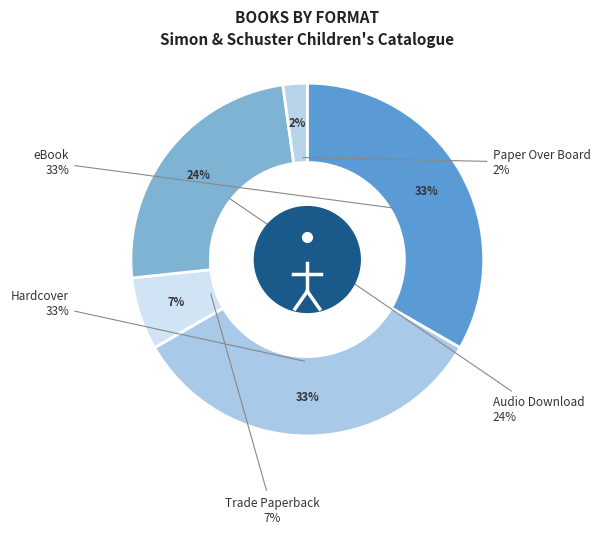

How many segments does this pie chart have?

5